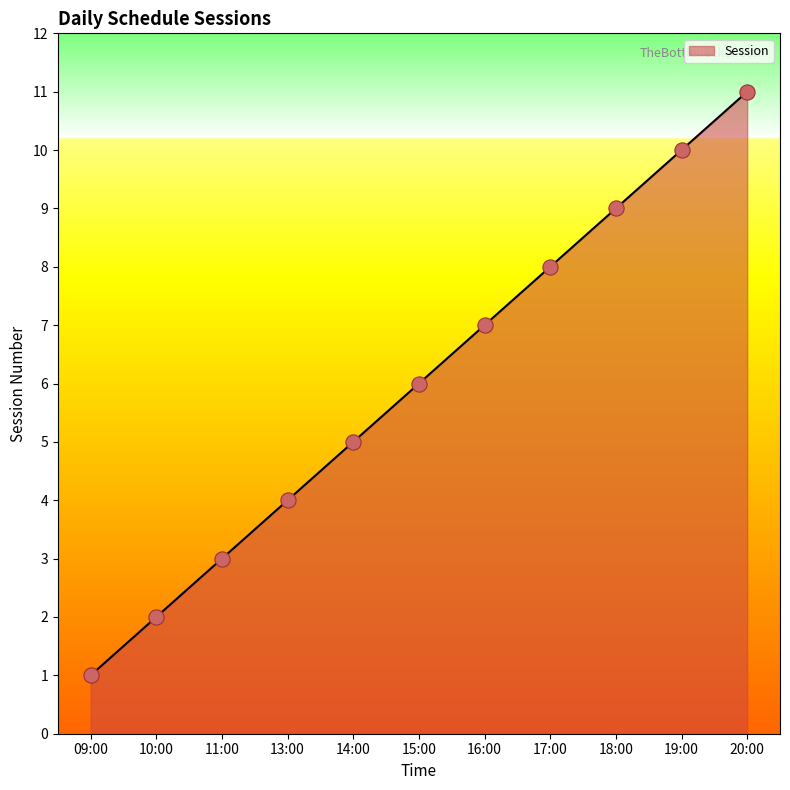

Approximately how many times larger is the value at 17:00 compared to 19:00?

0.8